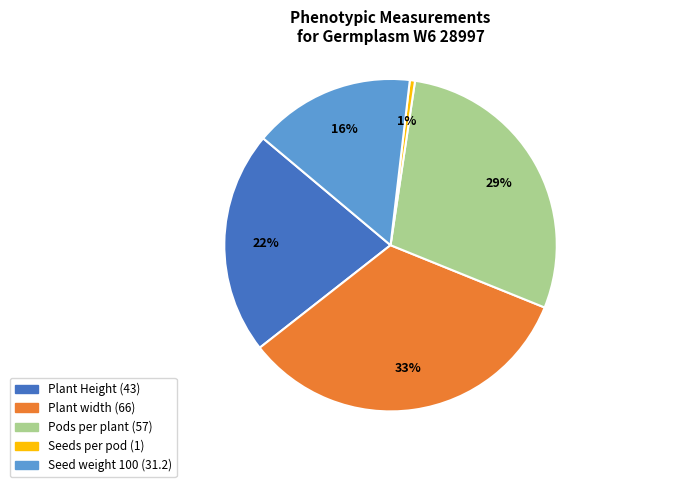

What percentage is the Seeds per pod slice, to the nearest percent?

1%